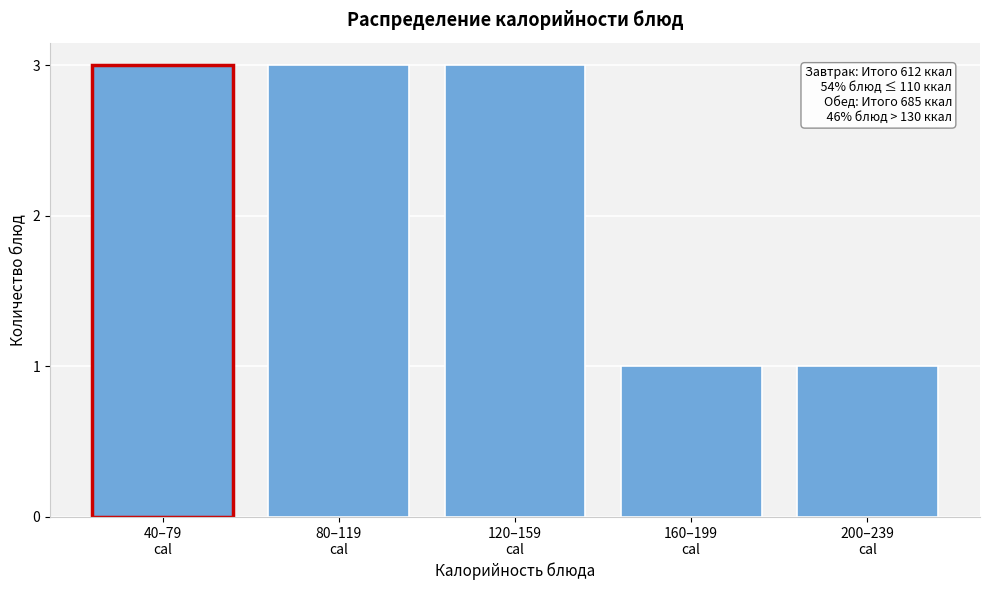

Reading left to right, transcribe all the data shown in this chart.

3	3	3	1	1